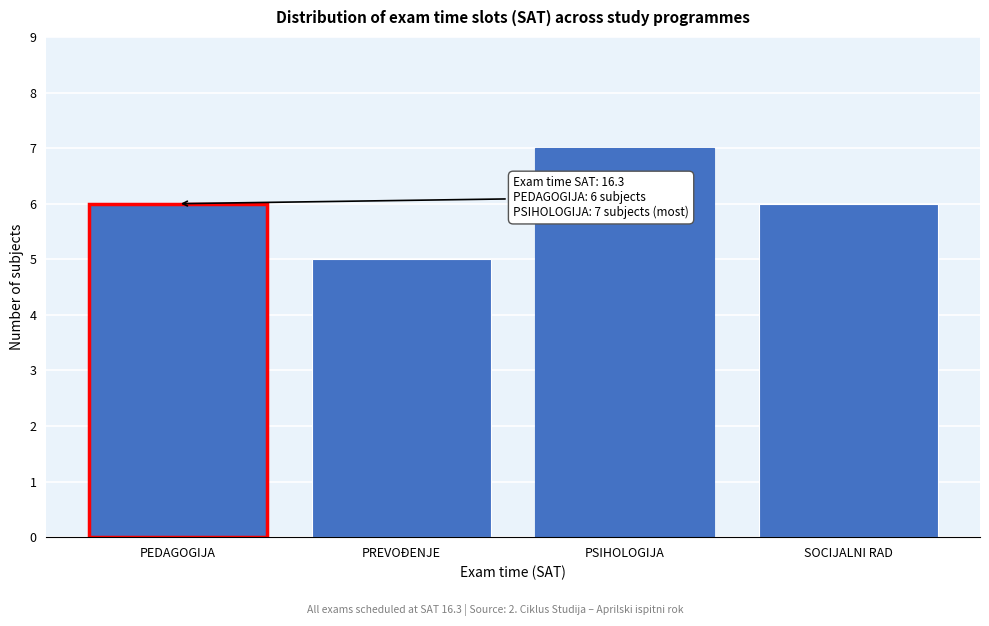

Reading left to right, list all the values displayed in this chart.

PEDAGOGIJA=6	PREVOĐENJE=5	PSIHOLOGIJA=7	SOCIJALNI RAD=6